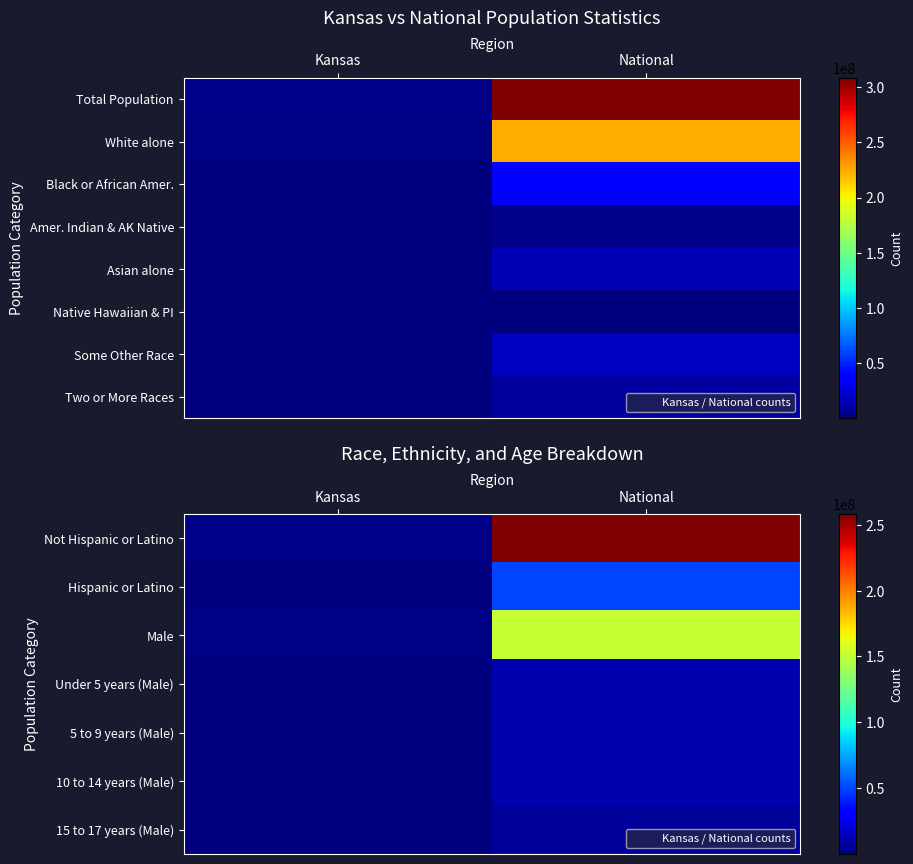

True or false: 10 to 14 years (Male) has a value of 172788 at Kansas.

False